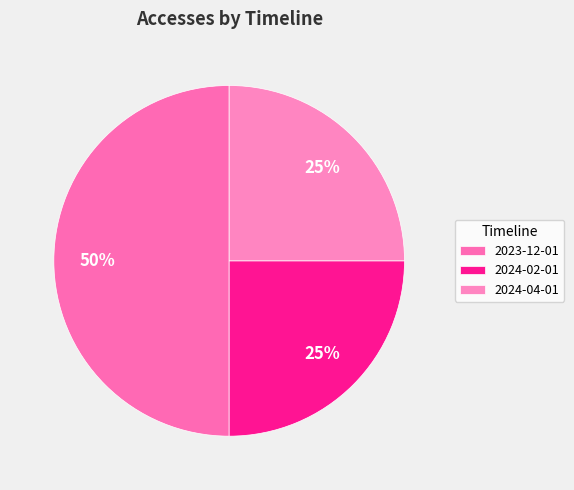

How many slices are in this pie chart?

3